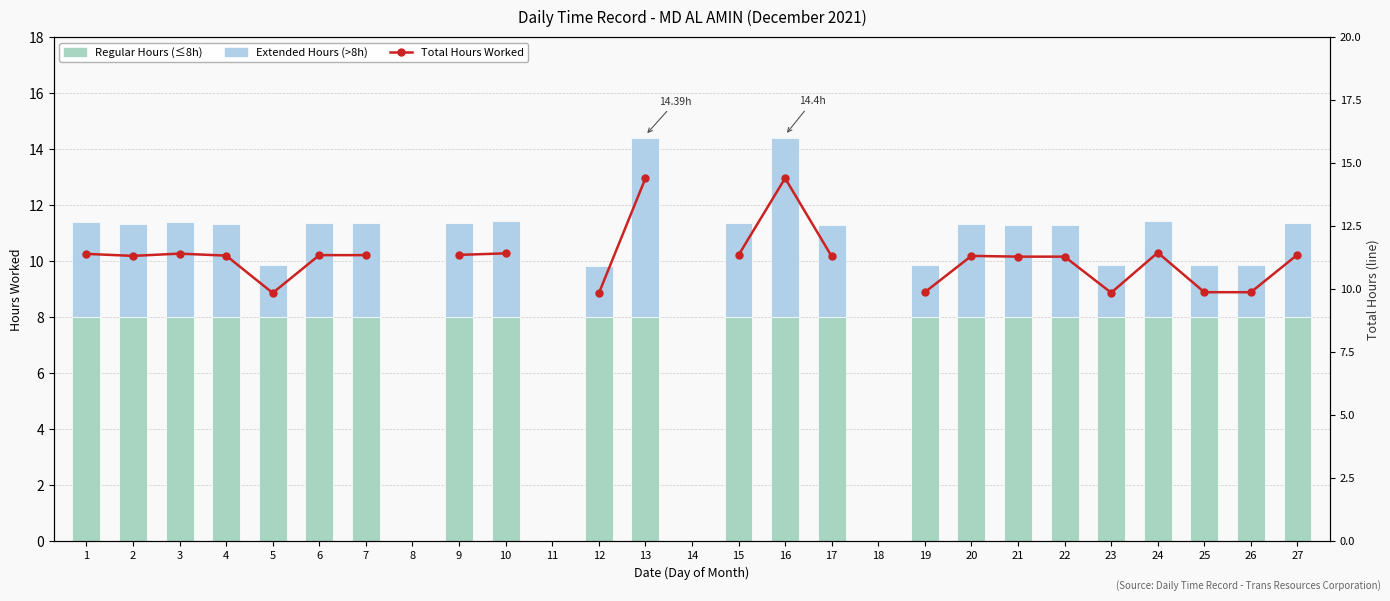

What is the value of the Extended Hours bar at the 17th from the left?

3.3